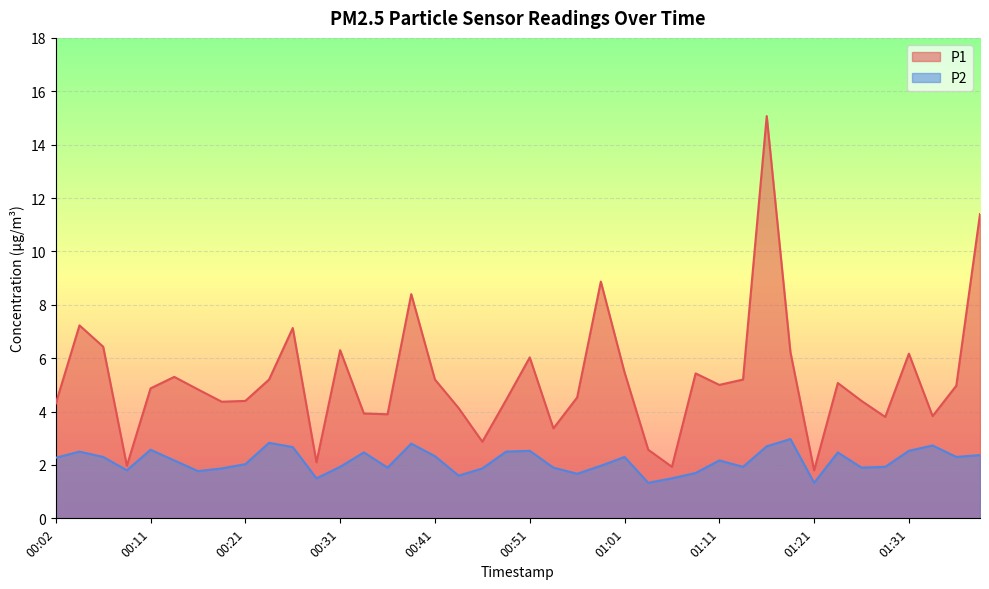

Where does the P1 series first go above 4?

00:02